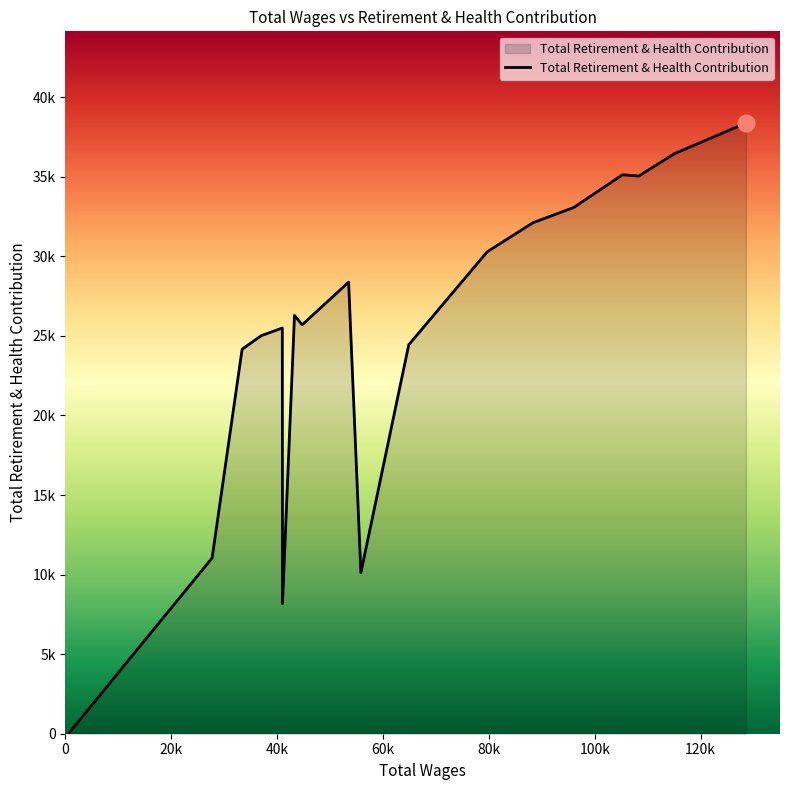

Does the chart display data point markers on the line(s)?

No